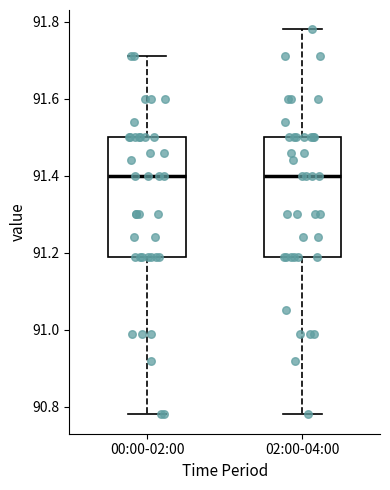

Where is the lower edge of the box for 02:00-04:00 on the y-axis? The values are not printed on the chart, so give them approximately, as read against the axis.

91.20